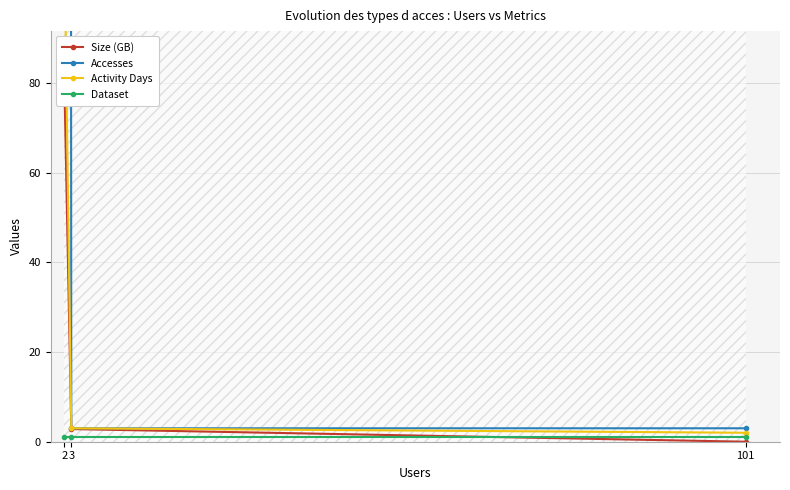

Which label corresponds to the largest value in the chart?

2